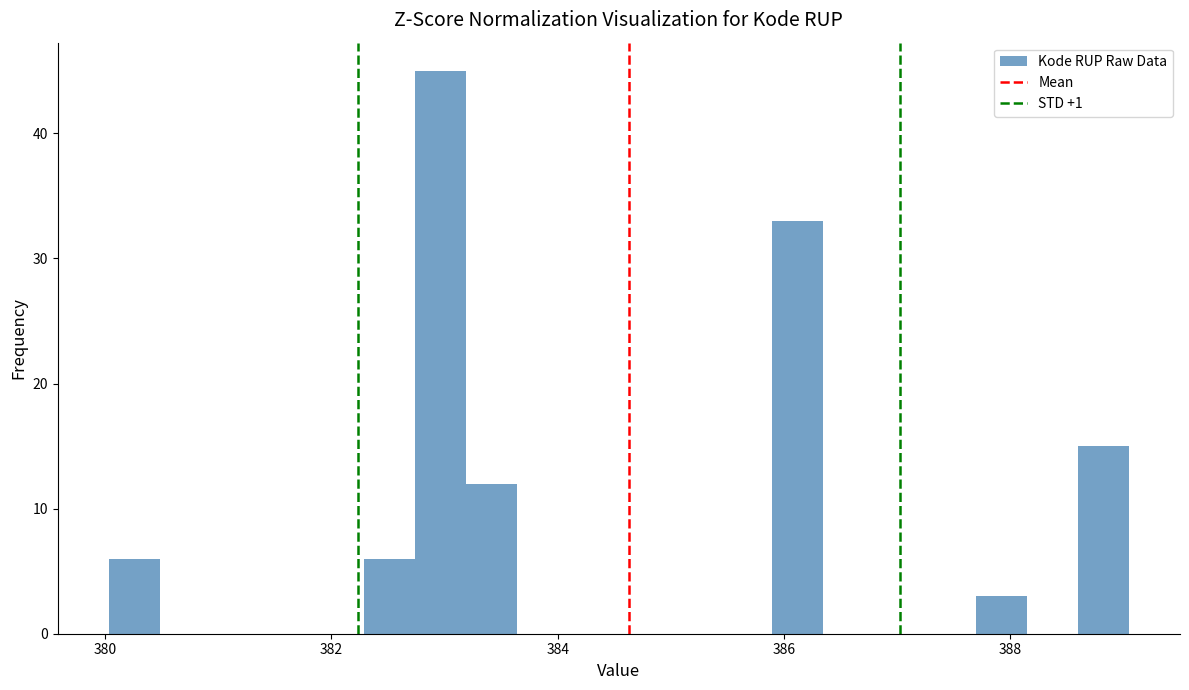

Read against the x-axis, roughly where is the centre of the tallest bar?

383.0